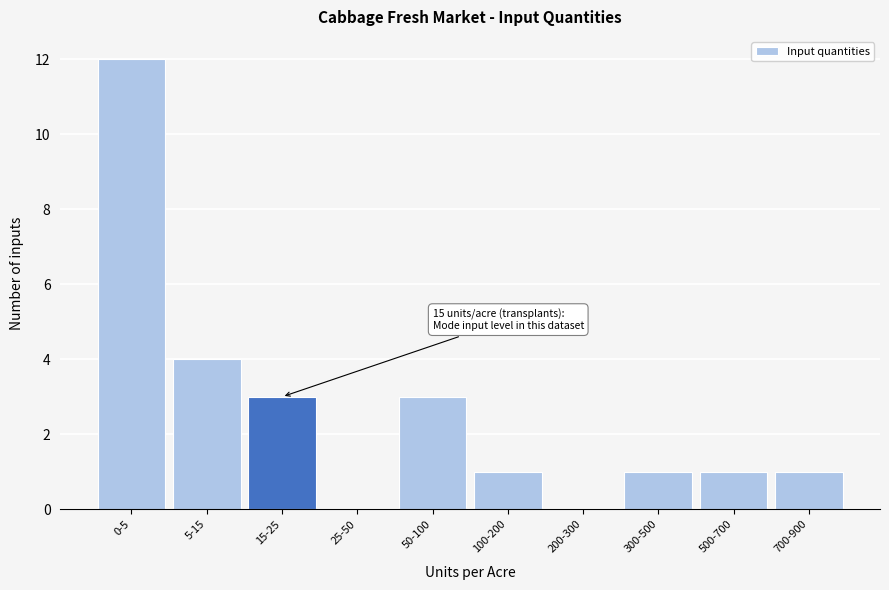

Reading left to right, extract all data points from this chart.

0-5=12	5-15=4	15-25=3	25-50=0	50-100=3	100-200=1	200-300=0	300-500=1	500-700=1	700-900=1